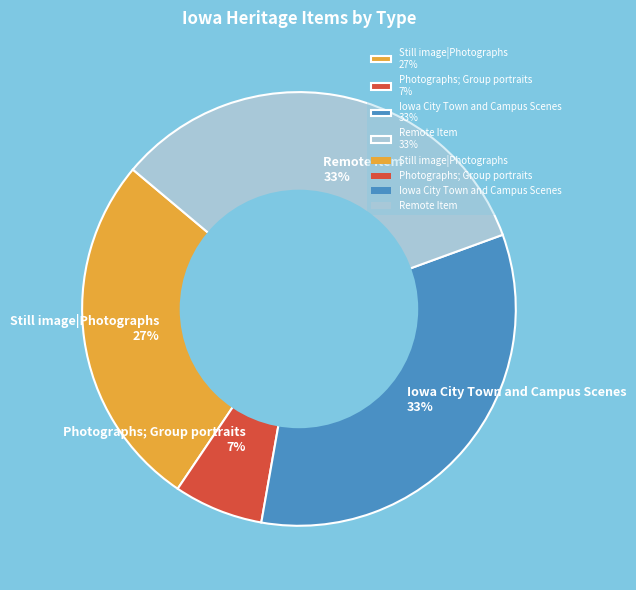

True or false: Photographs; Group portraits 7% accounts for 7% of the total.

True